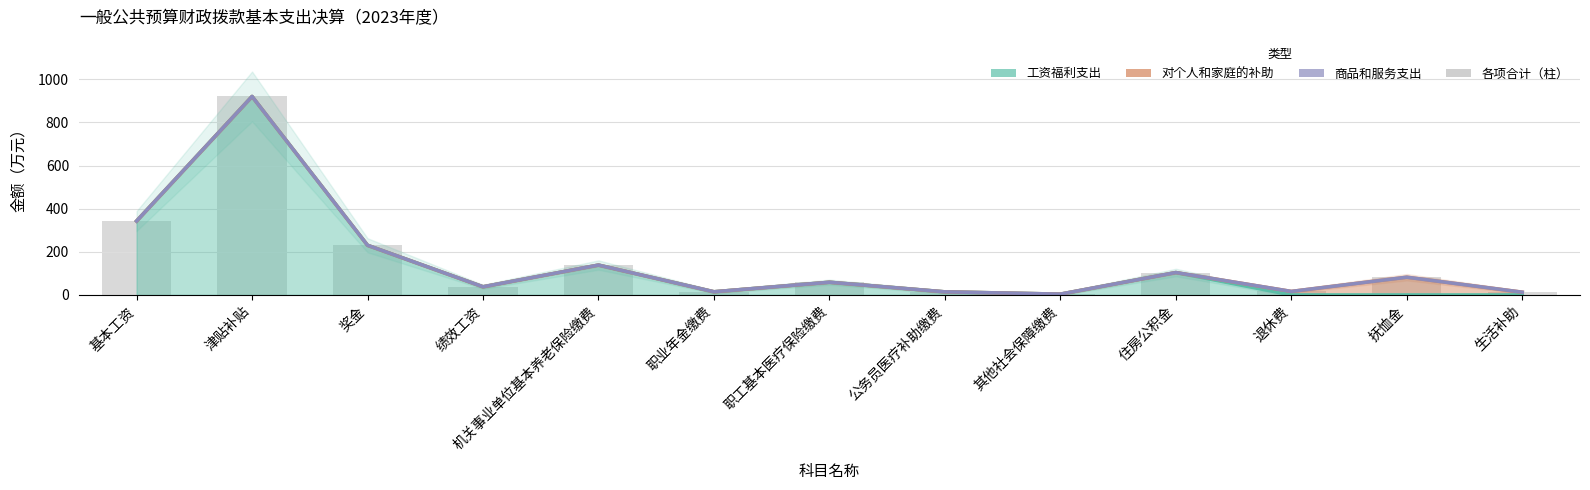

Rank the categories by value from highest to lowest.

津贴补贴, 基本工资, 奖金, 机关事业单位基本养老保险缴费, 住房公积金, 抚恤金, 职工基本医疗保险缴费, 绩效工资, 退休费, 职业年金缴费, 公务员医疗补助缴费, 生活补助, 其他社会保障缴费